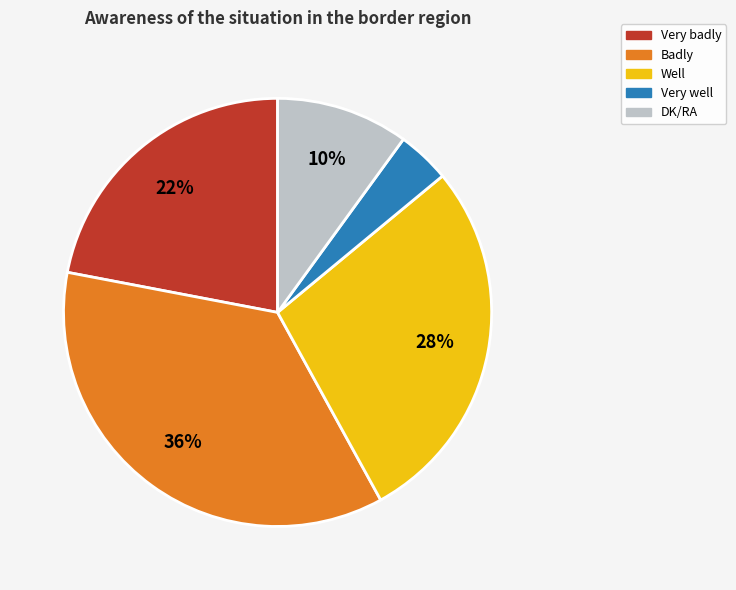

Approximately how many times larger is the value at Very well compared to DK/RA?

0.4